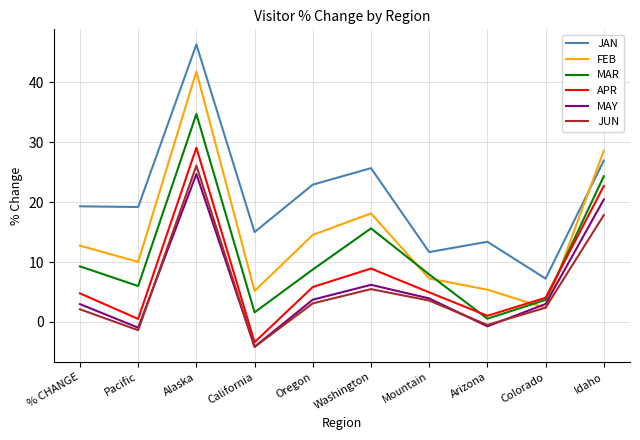

At which category does MAR reach its first local peak?

Alaska